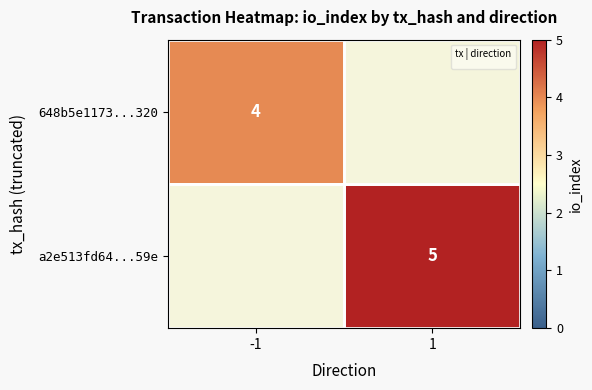

True or false: 648b5e1173...320 has a value of 4 at -1.

True